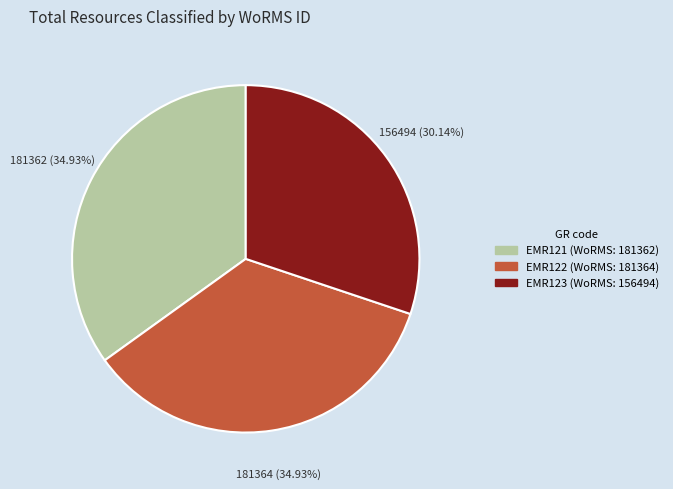

To the nearest percent, what portion does EMR121 represent?

35%